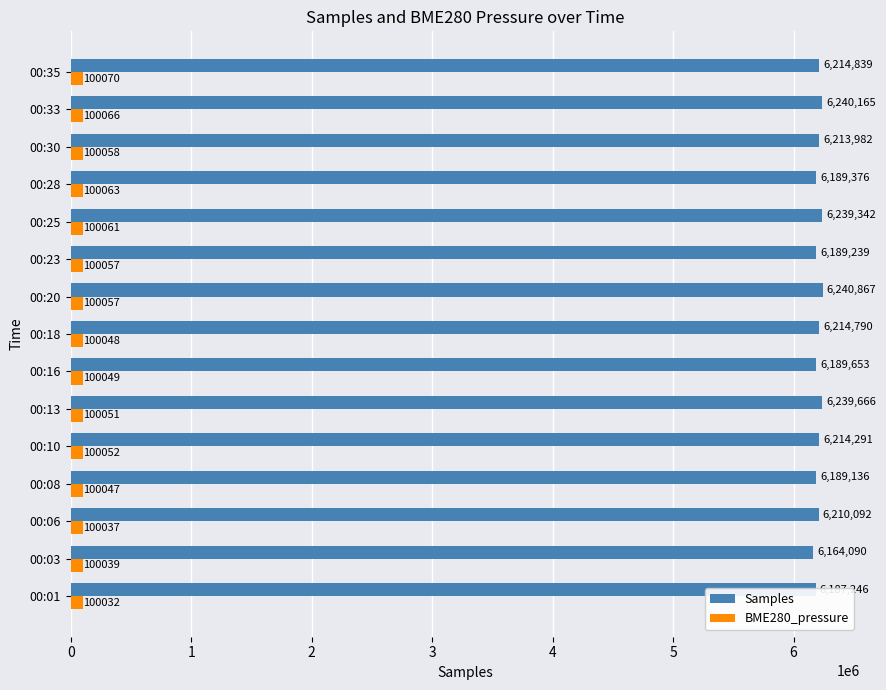

Which series has the widest spread of values?

Samples